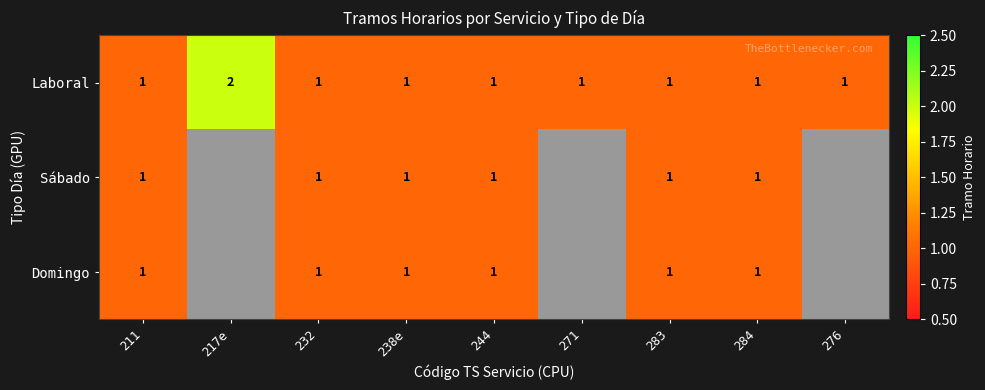

How many series are shown in this chart?

3